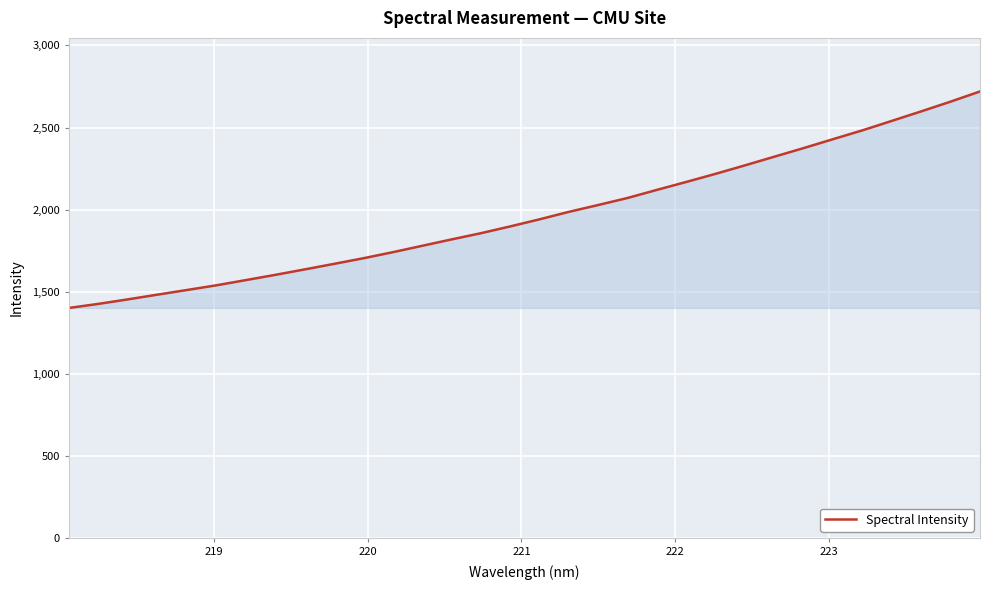

What is the smallest value displayed?

1400.9